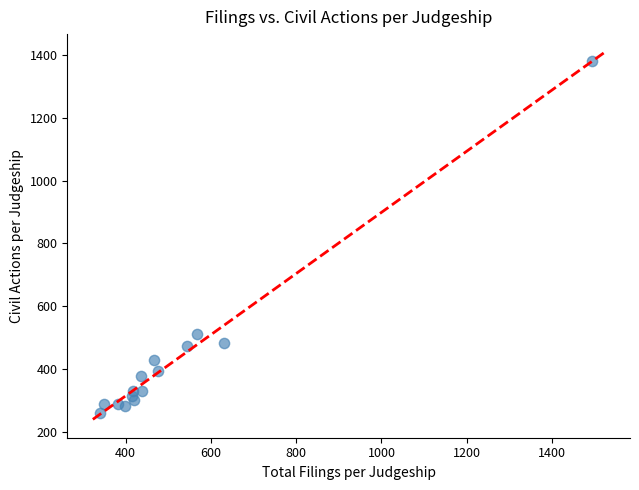

What Y value in the scatter plot is closest to 821?

513